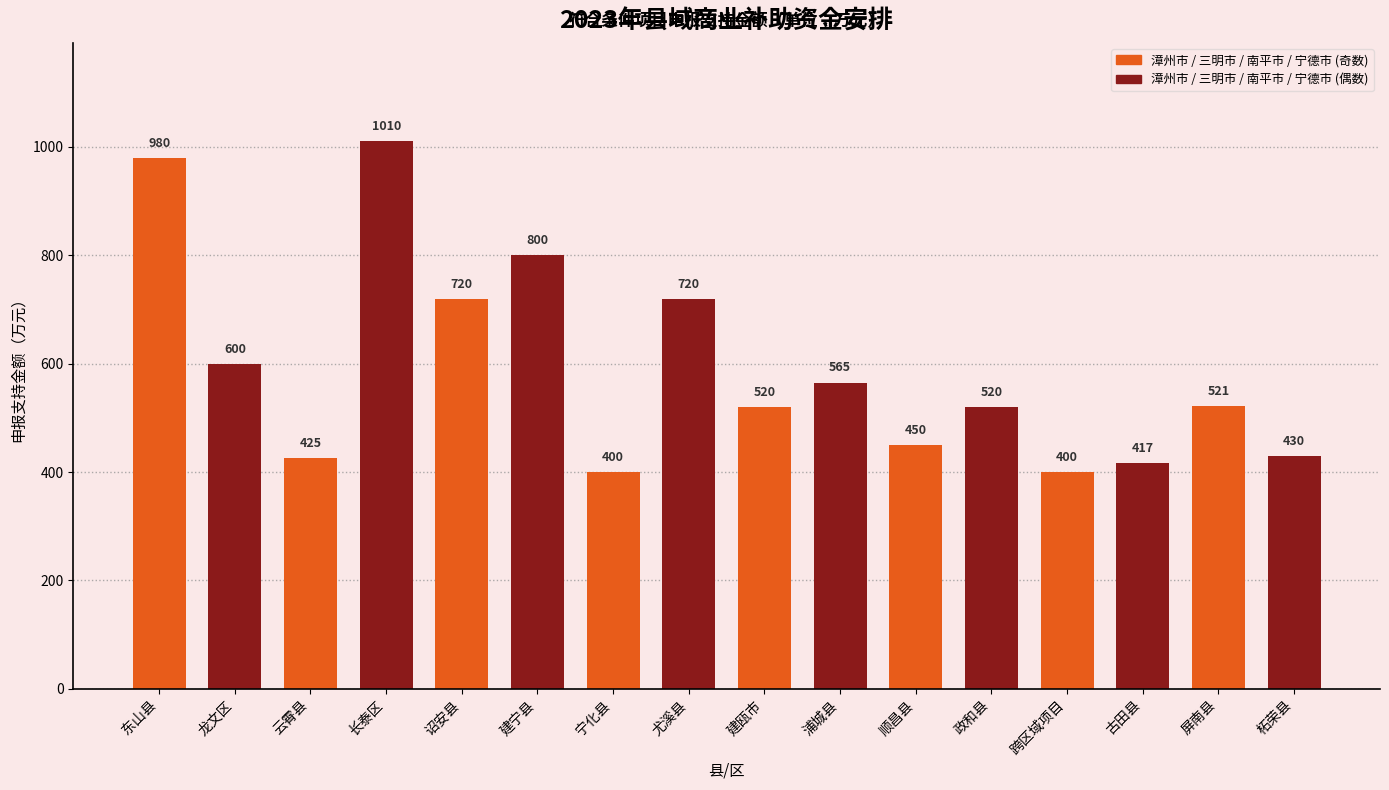

What is the minimum value shown in the chart?

400